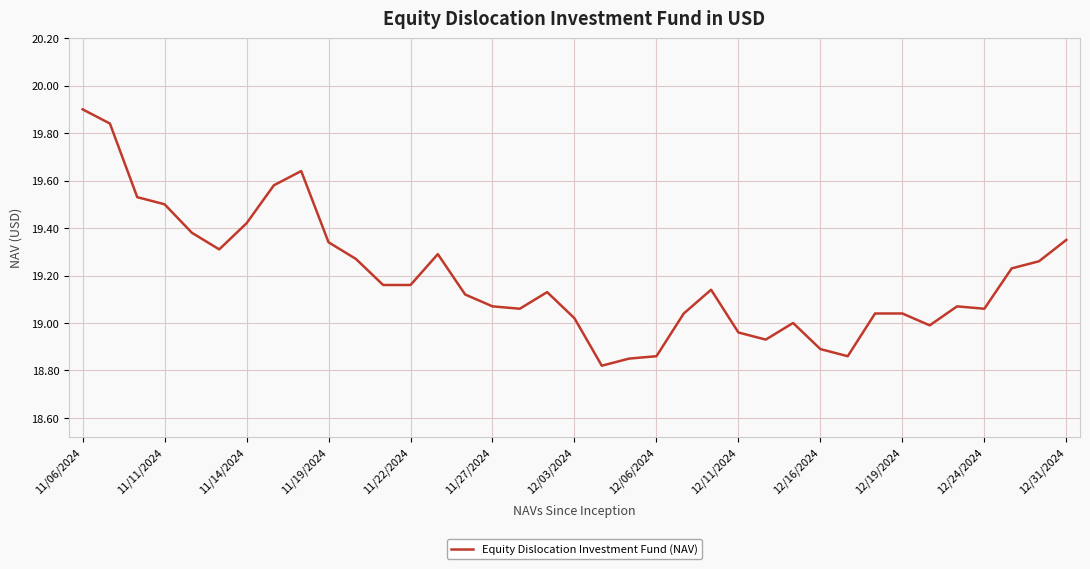

Count the number of data series in this chart.

1